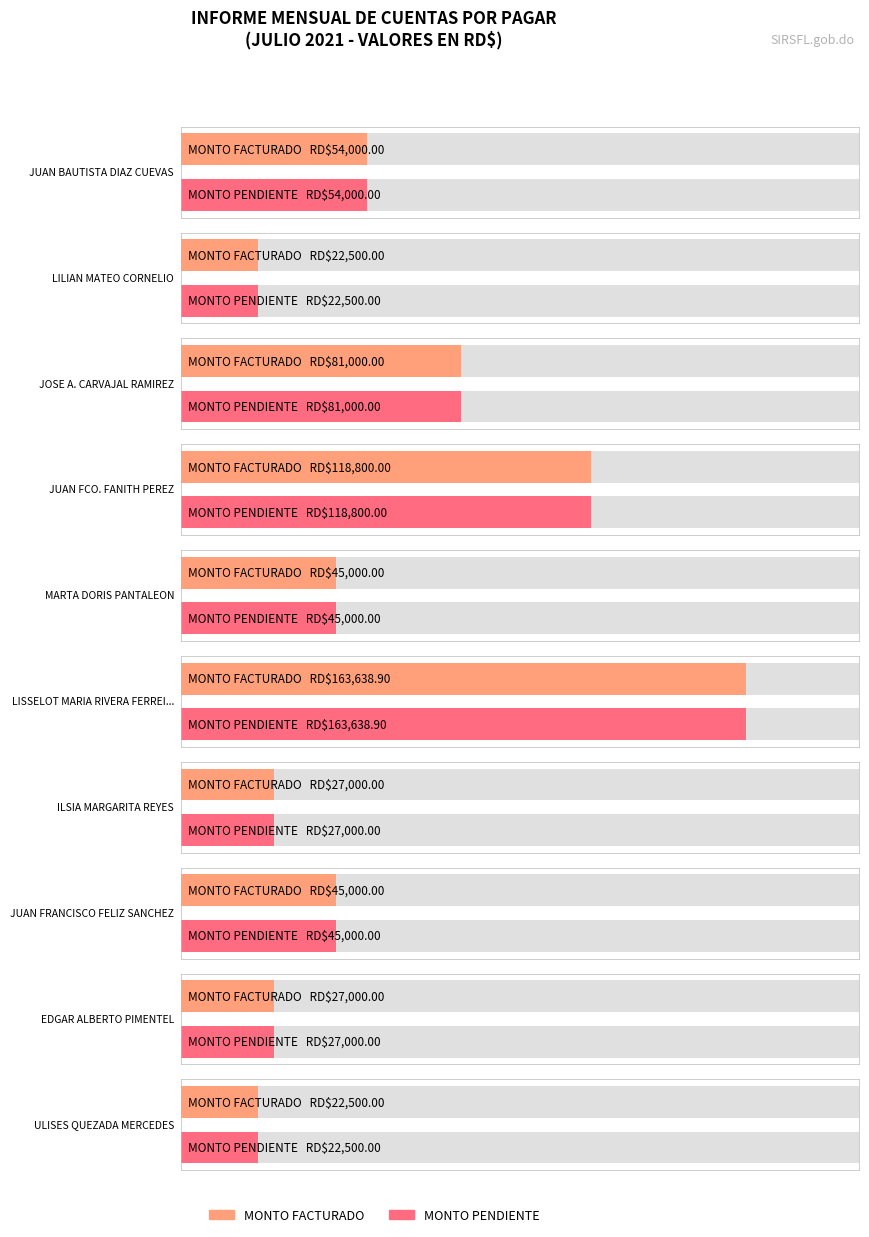

What is the total value across all series at LILIAN MATEO CORNELIO?

45000.0